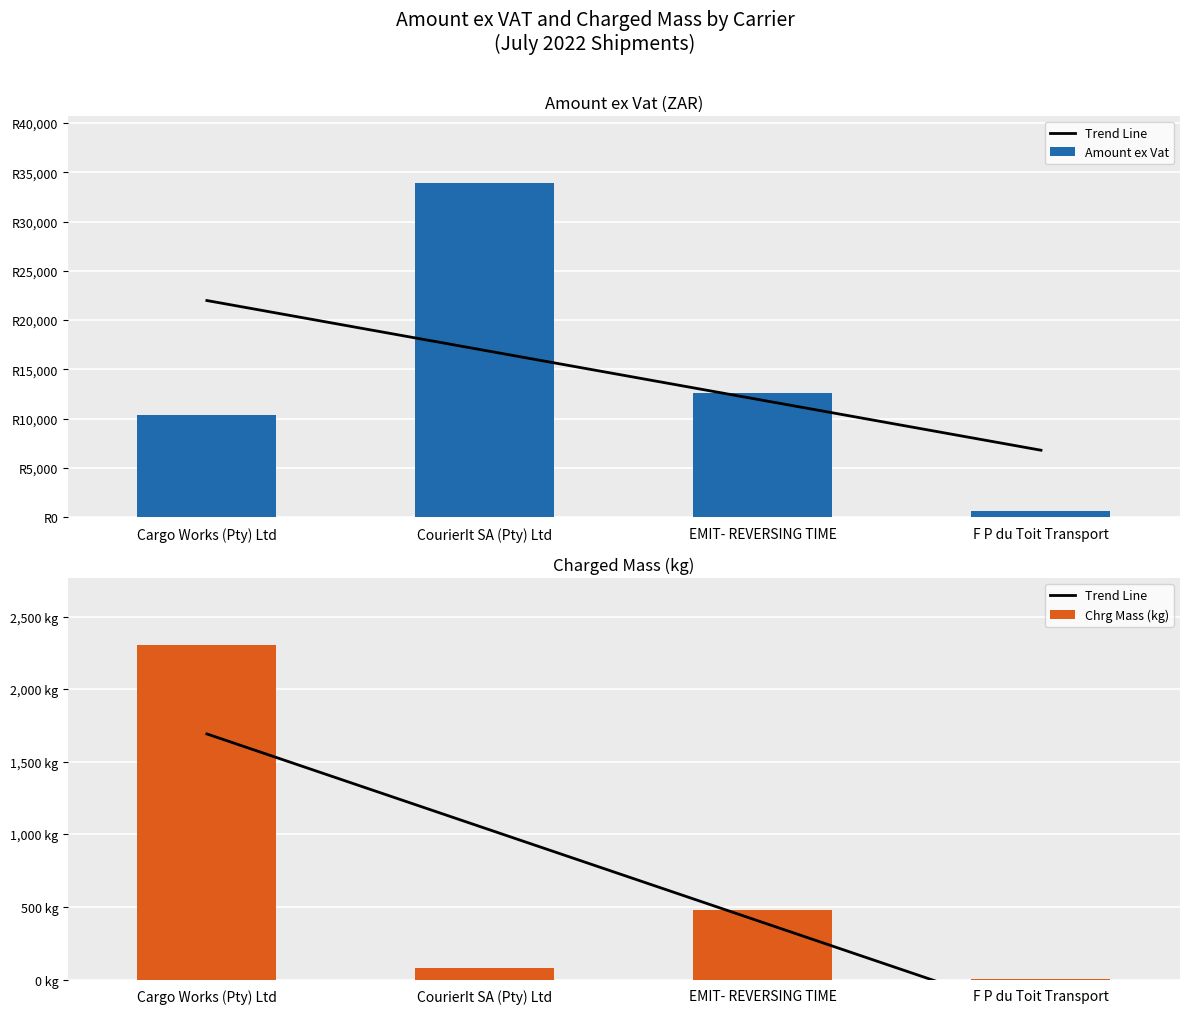

What is the label of the 1st bar from the right?

F P du Toit Transport